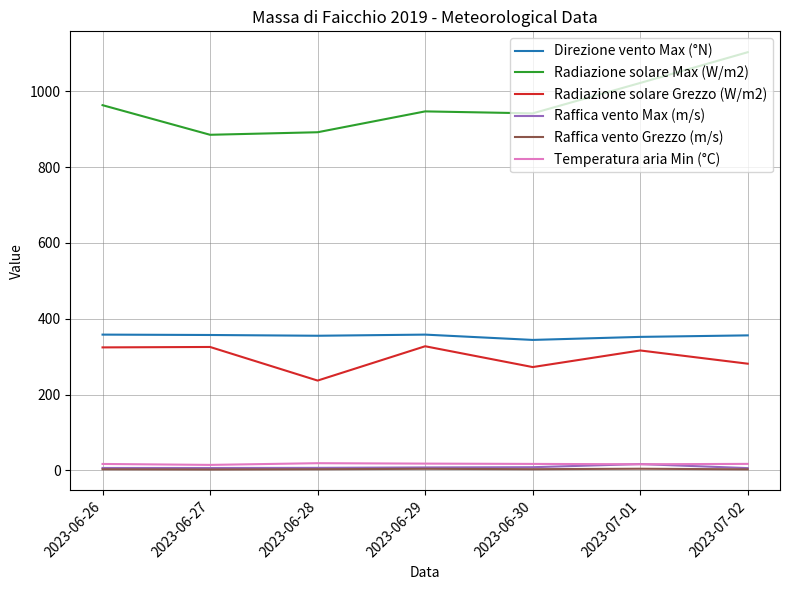

At which label does Radiazione solare Grezzo (W/m2) first exceed 316?

2023-06-26